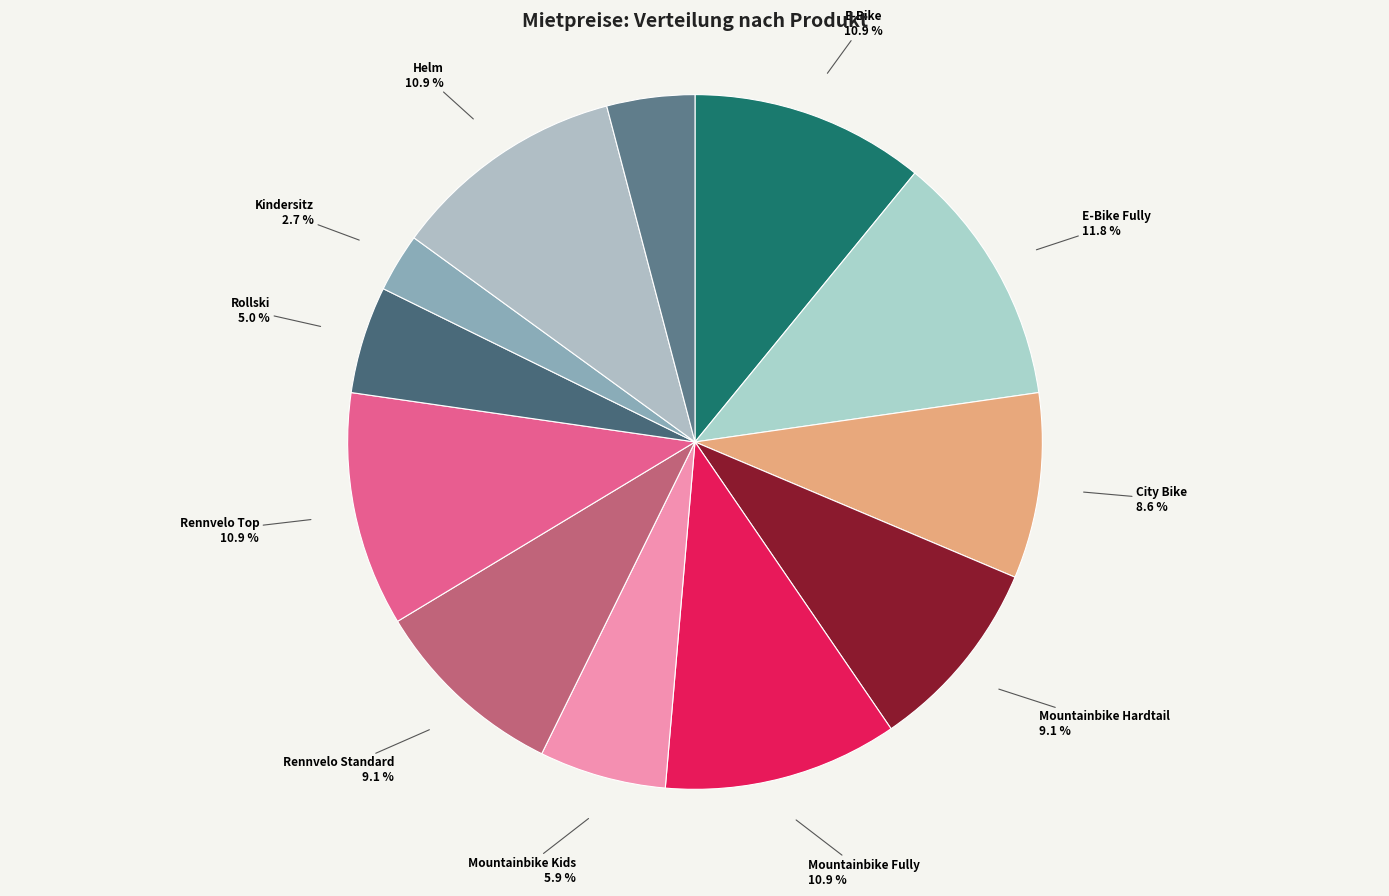

Combined, do E-Bike and Helm account for over 50%?

No